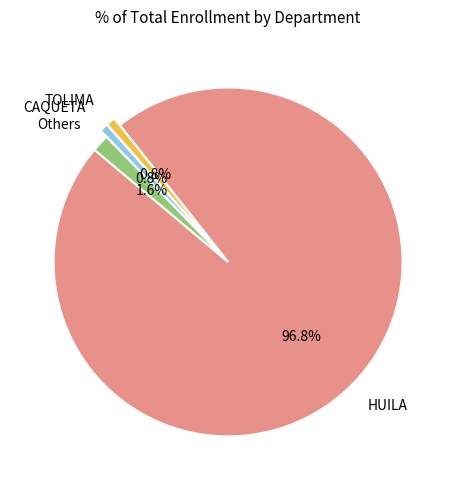

Do Others and HUILA together represent more than half of the pie?

Yes